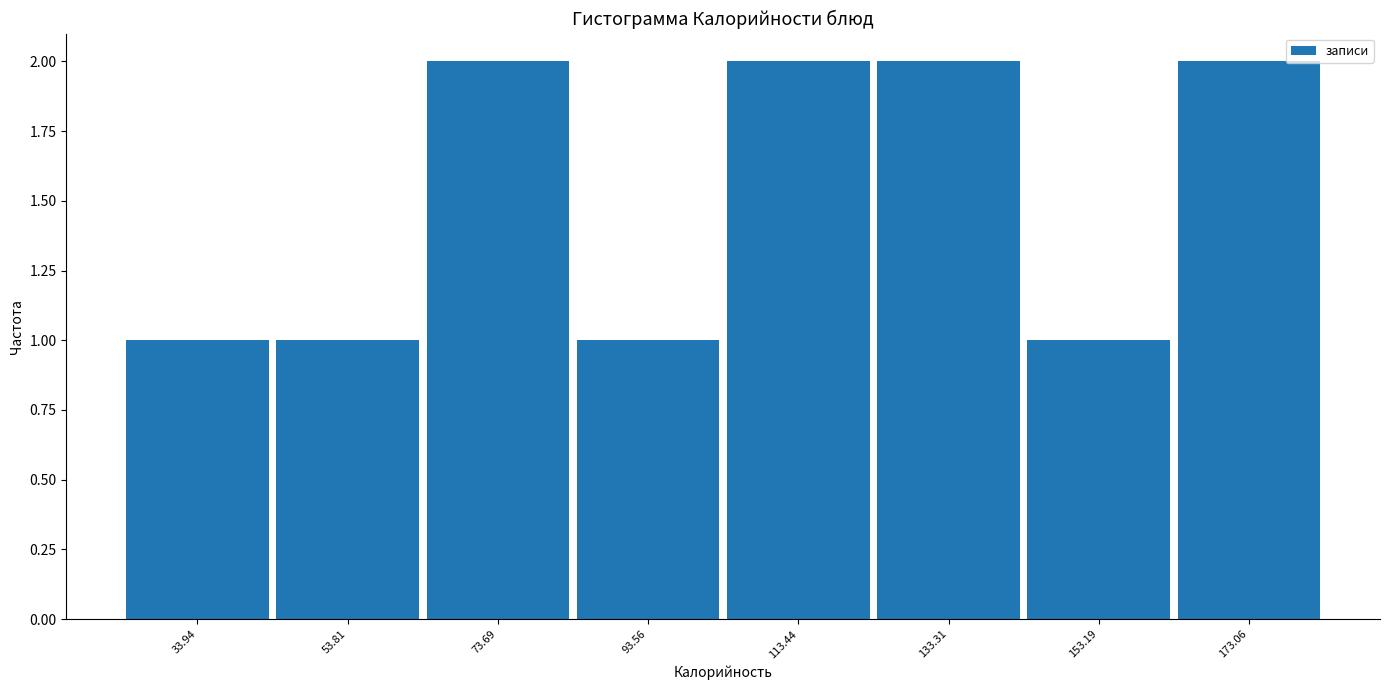

How tall is the bar that spans 144 to 164 on the x-axis? Neither the bar edges nor the heights are printed on the chart, so give them approximately, as read against the axes.

1